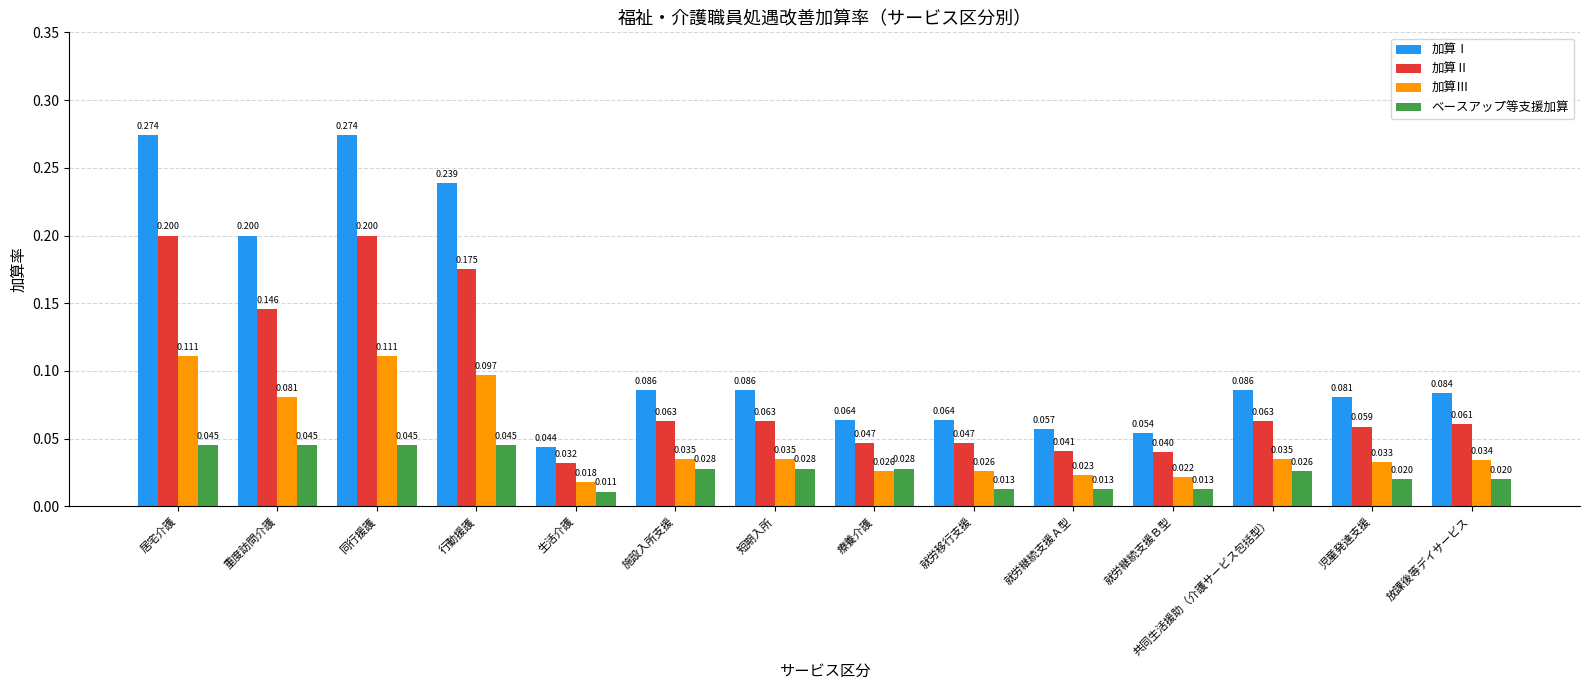

How many data points does each series have?

14